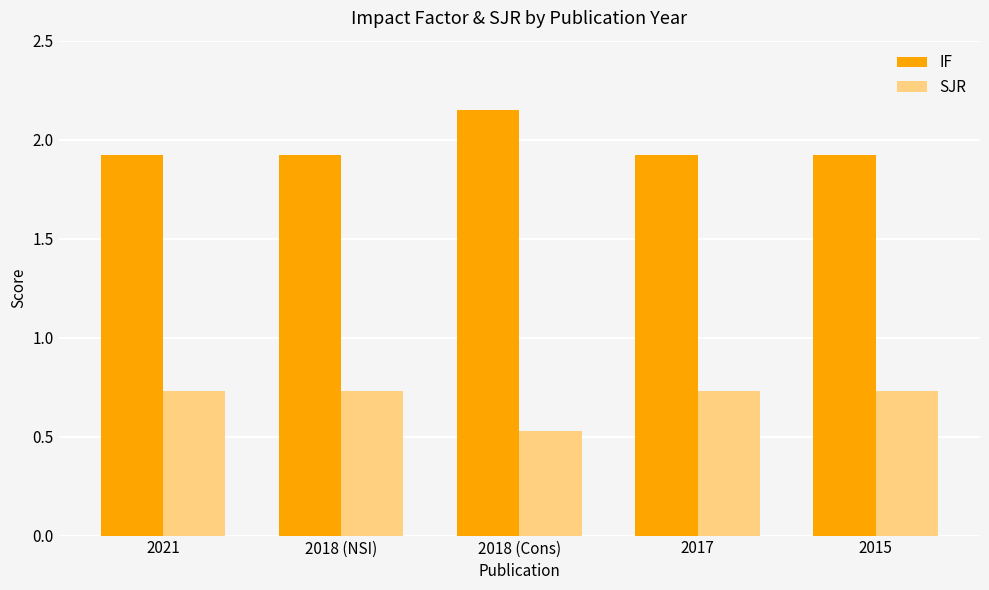

Which category has the highest value across all series?

2018 (Cons)